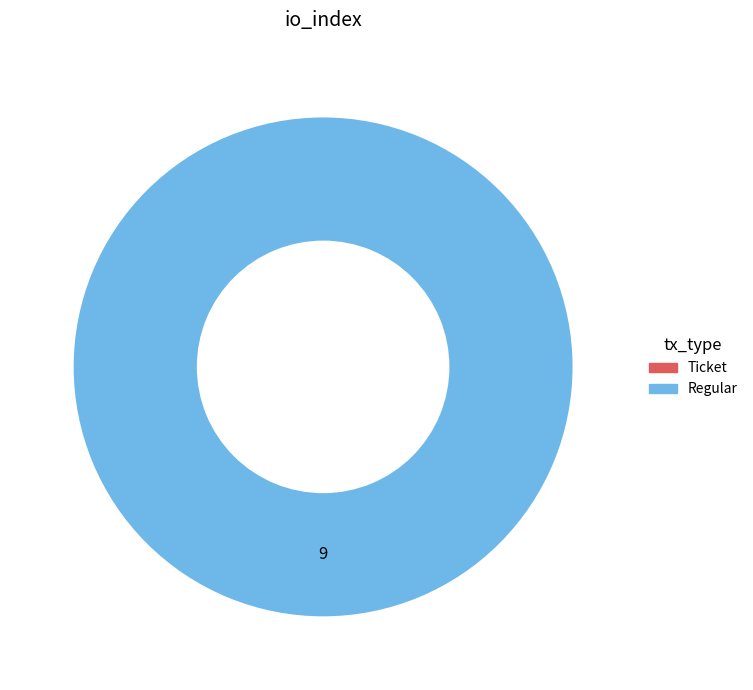

Is the sum of Ticket and Regular greater than half?

Yes